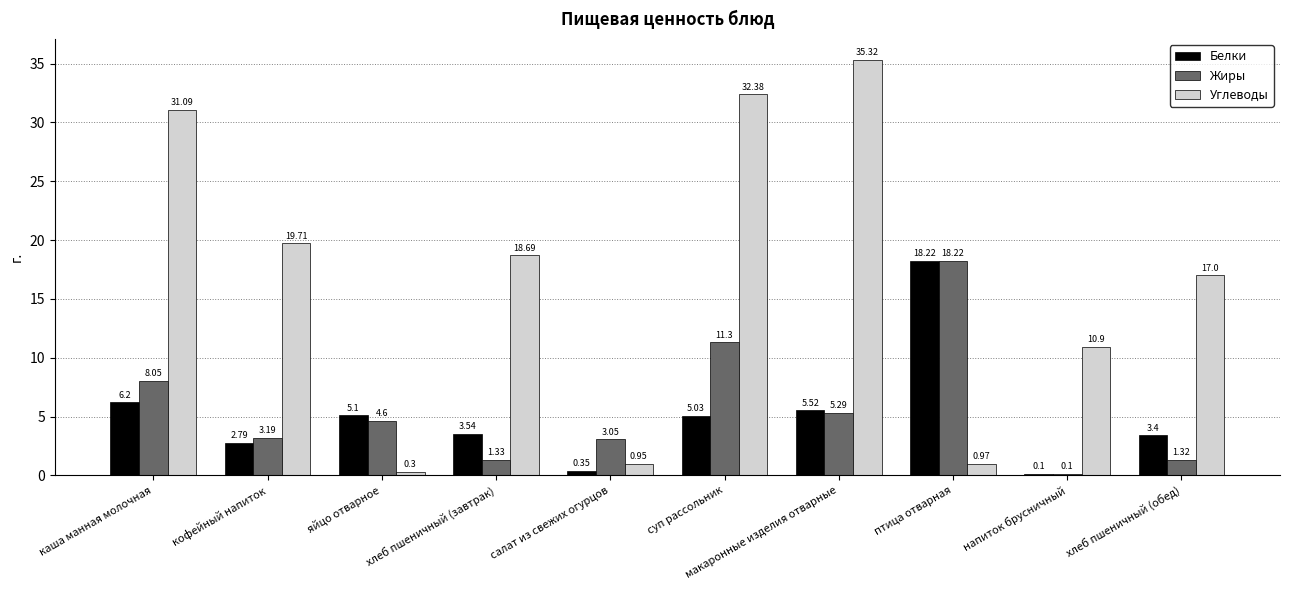

What are all the series names shown in the legend?

Белки, Жиры, Углеводы